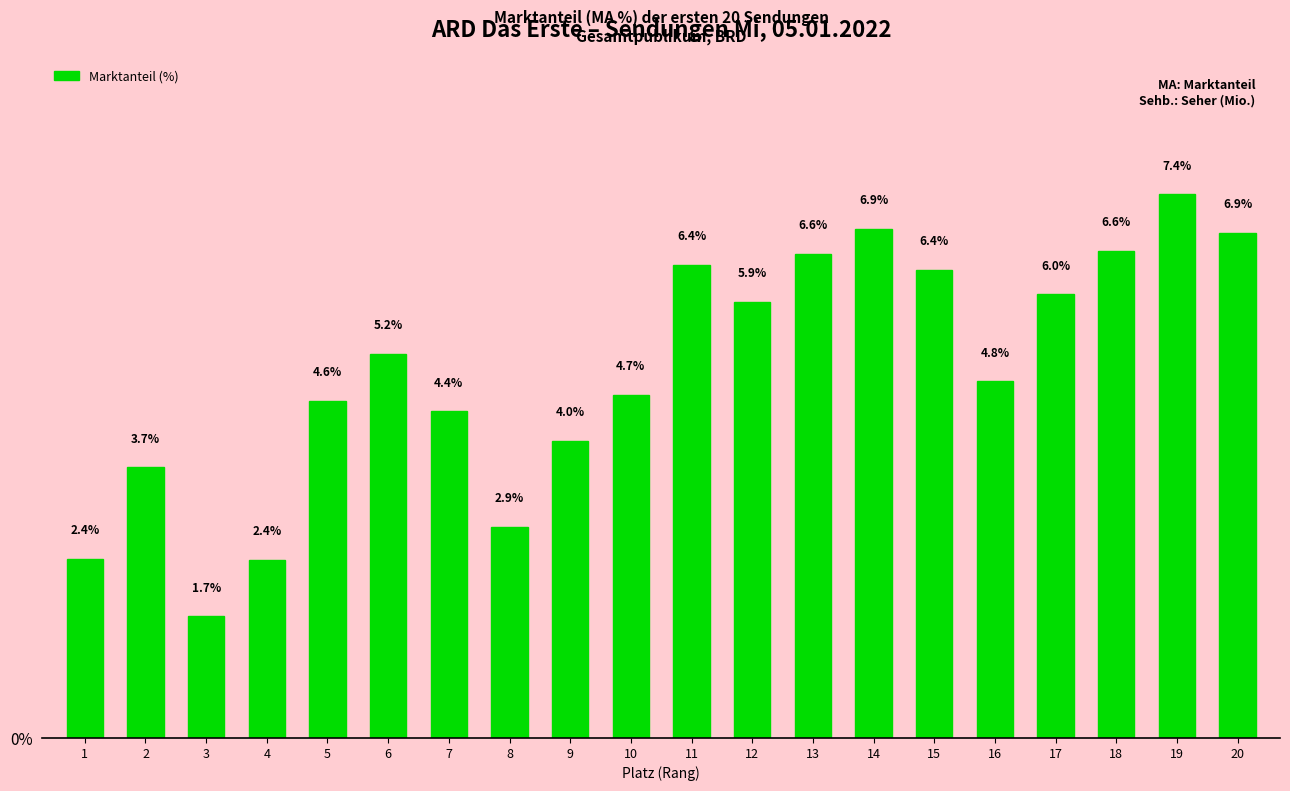

What is the average value?

5.0